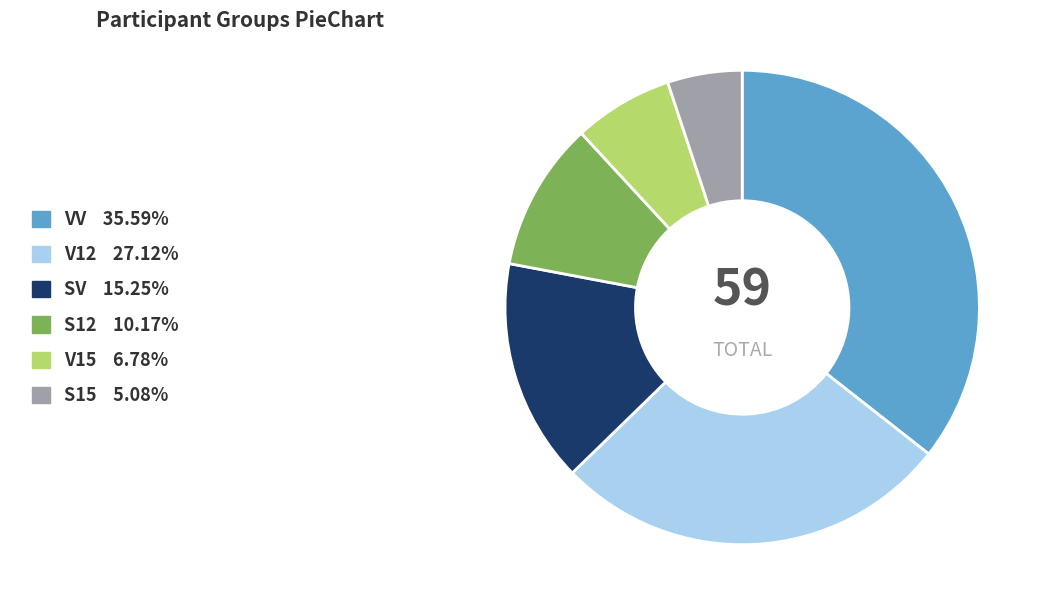

Is V12 the majority of the pie?

No